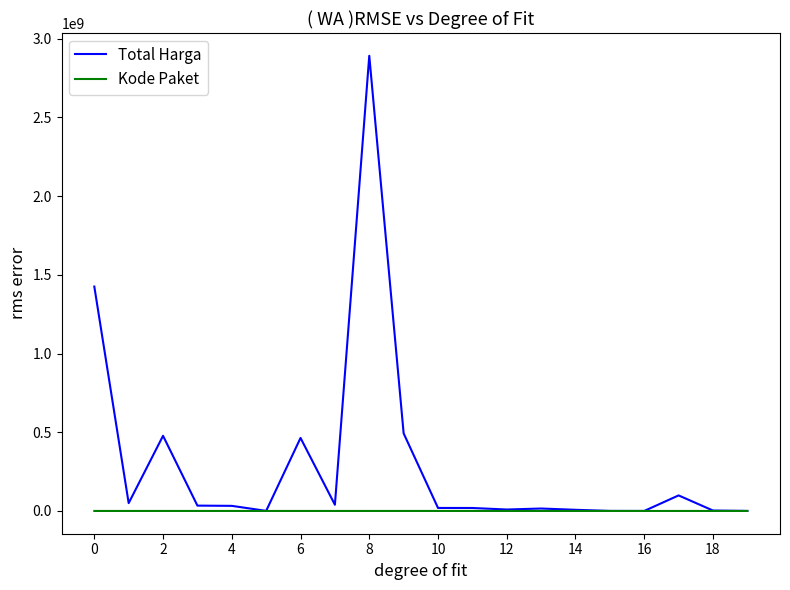

At how many categories does at least one series exceed 1551232684?

1